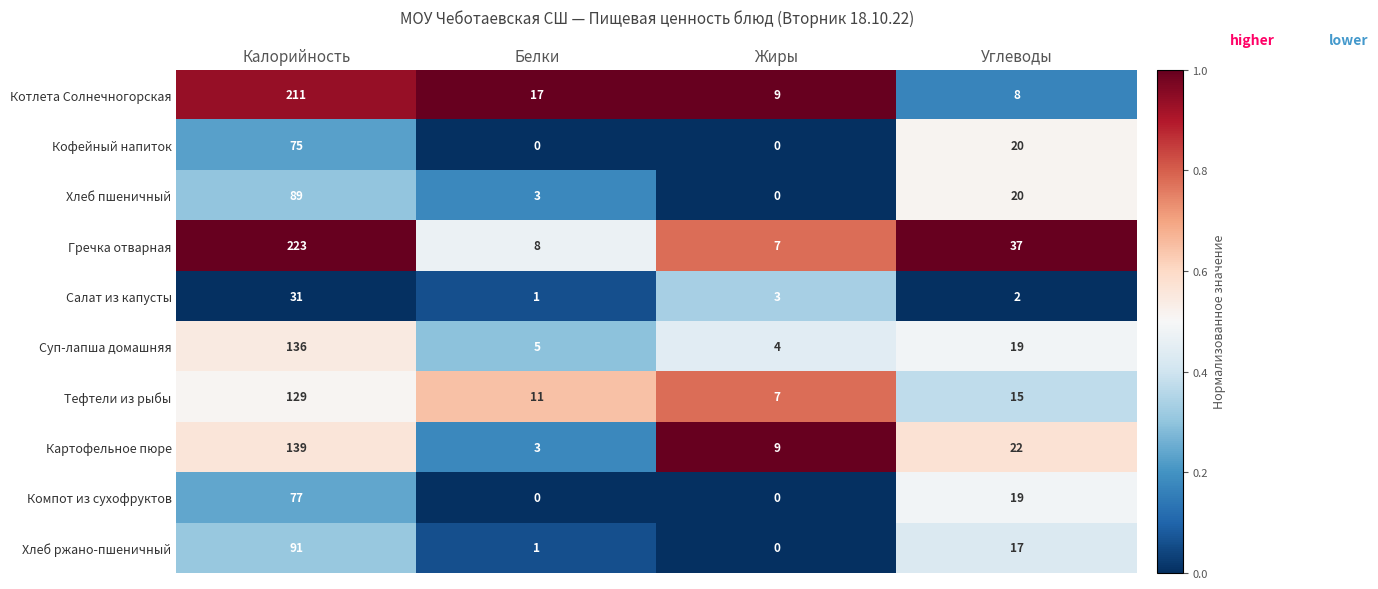

Rank the series by their maximum value, from highest to lowest.

Гречка отварная, Котлета Солнечногорская, Картофельное пюре, Суп-лапша домашняя, Тефтели из рыбы, Хлеб ржано-пшеничный, Хлеб пшеничный, Компот из сухофруктов, Кофейный напиток, Салат из капусты